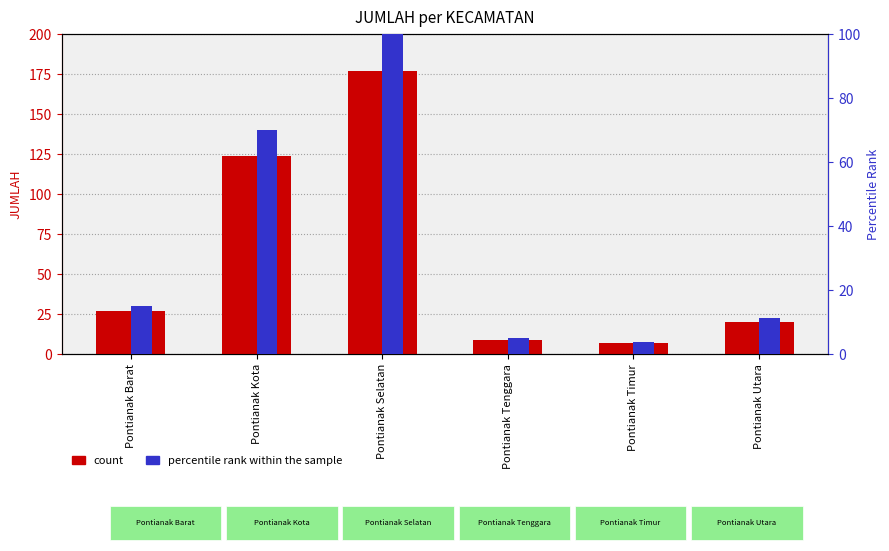

Where is JUMLAH (count) nearest to the value 92?

Pontianak Kota